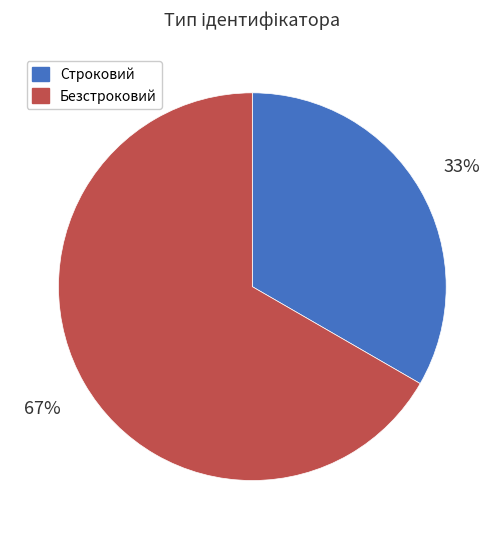

Is it true that Безстроковий is 67% of the pie?

True